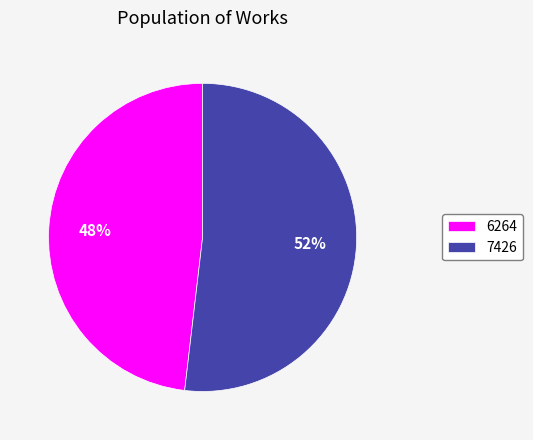

Is there a majority slice in this chart?

Yes